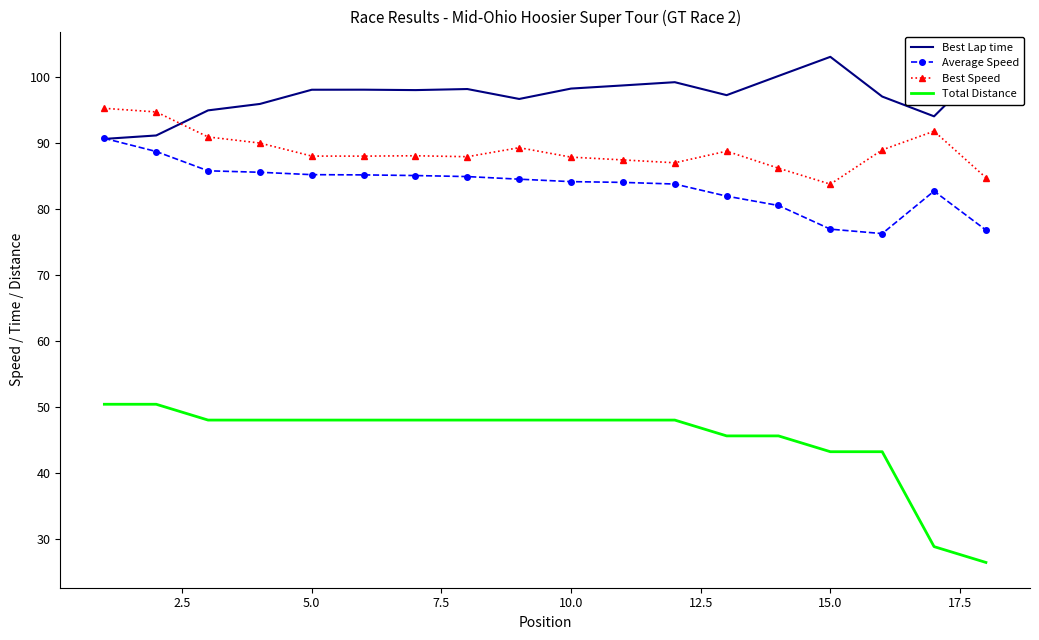

What is the minimum value shown in the chart?

26.4